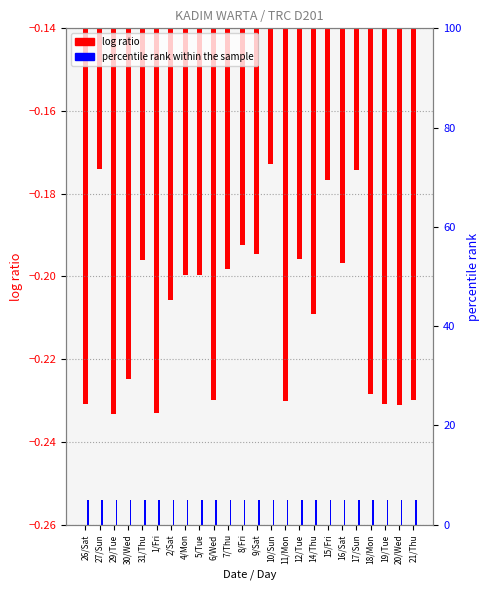

What is the difference between the highest and lowest values at 5/Tue?

5.2